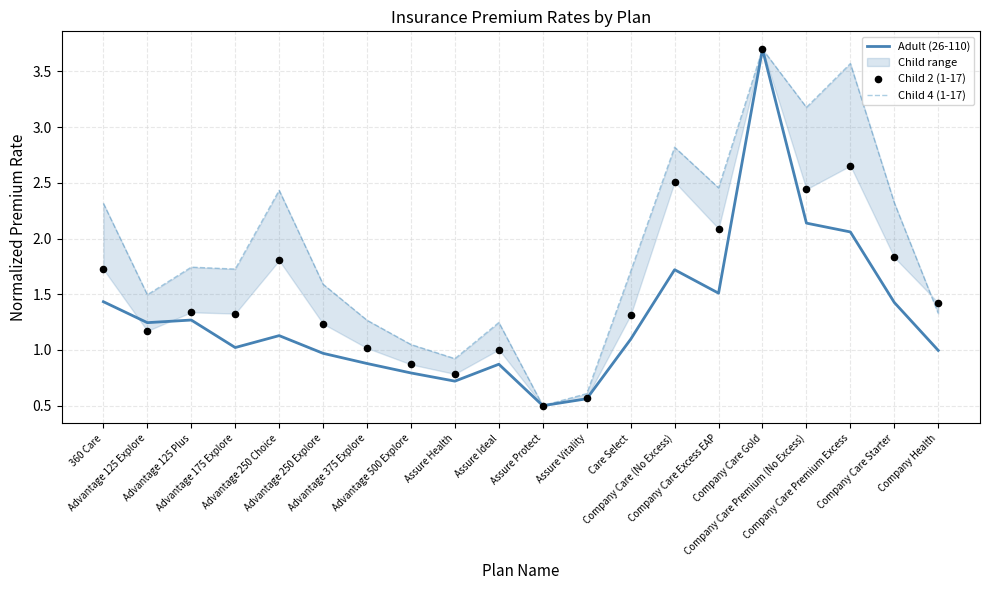

Which series has the largest Y range (max minus min)?

Adult (26-110)